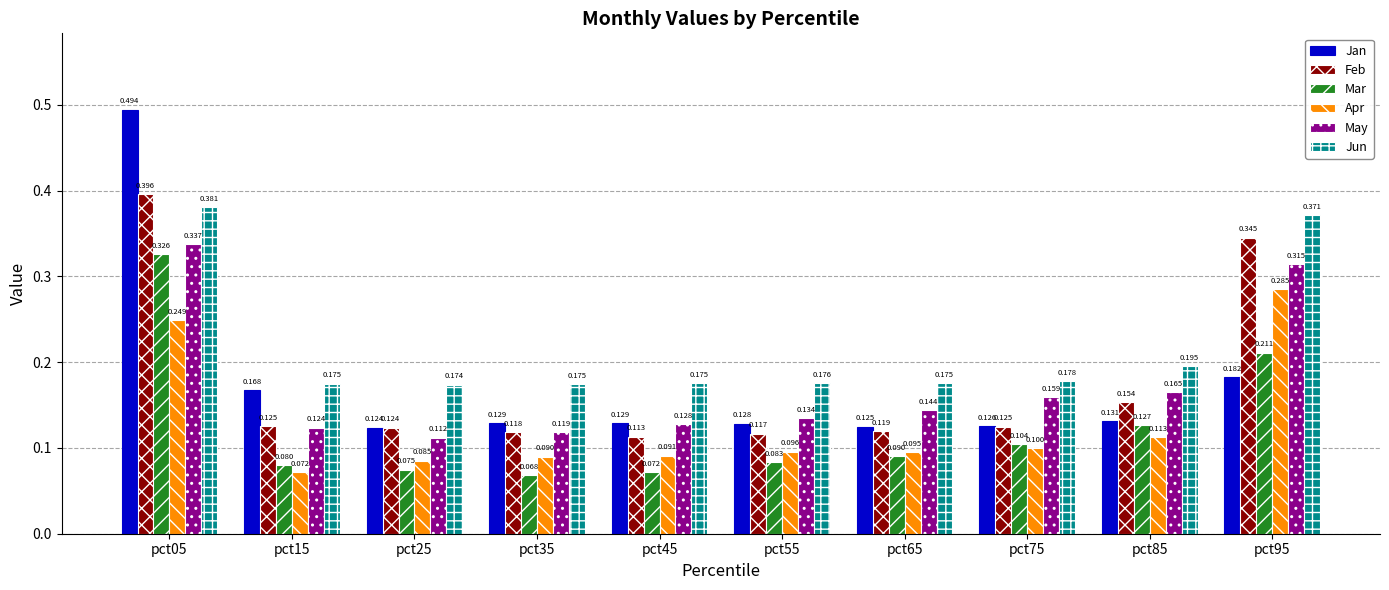

Which series has the largest total across all categories?

Jun